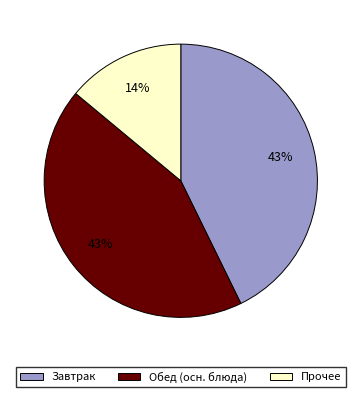

Is there a majority slice in this chart?

No